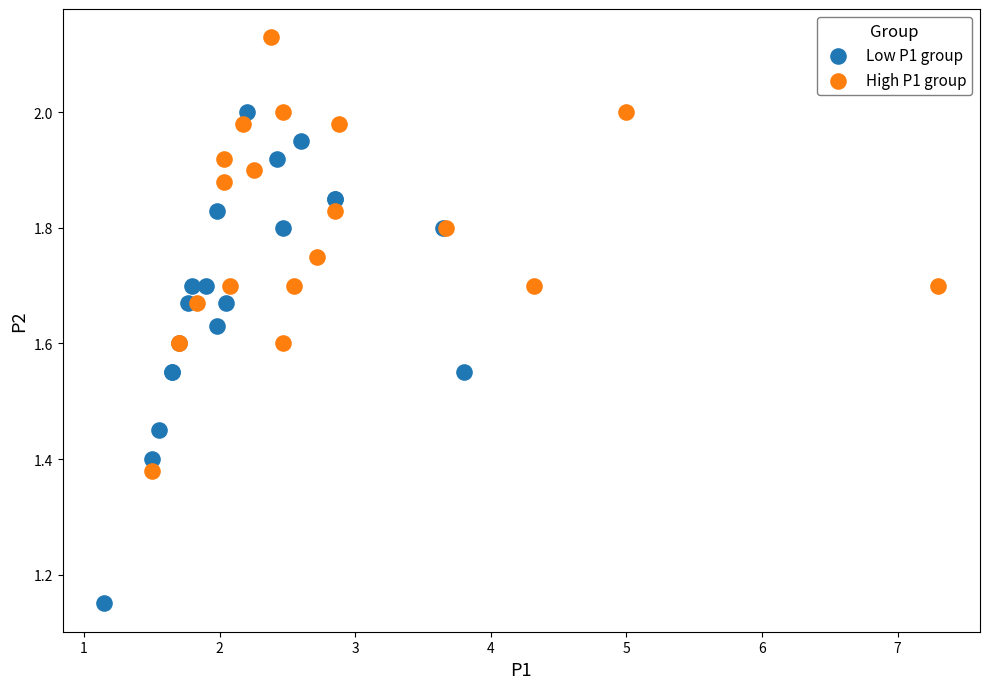

Which series contains the highest Y value?

High P1 group